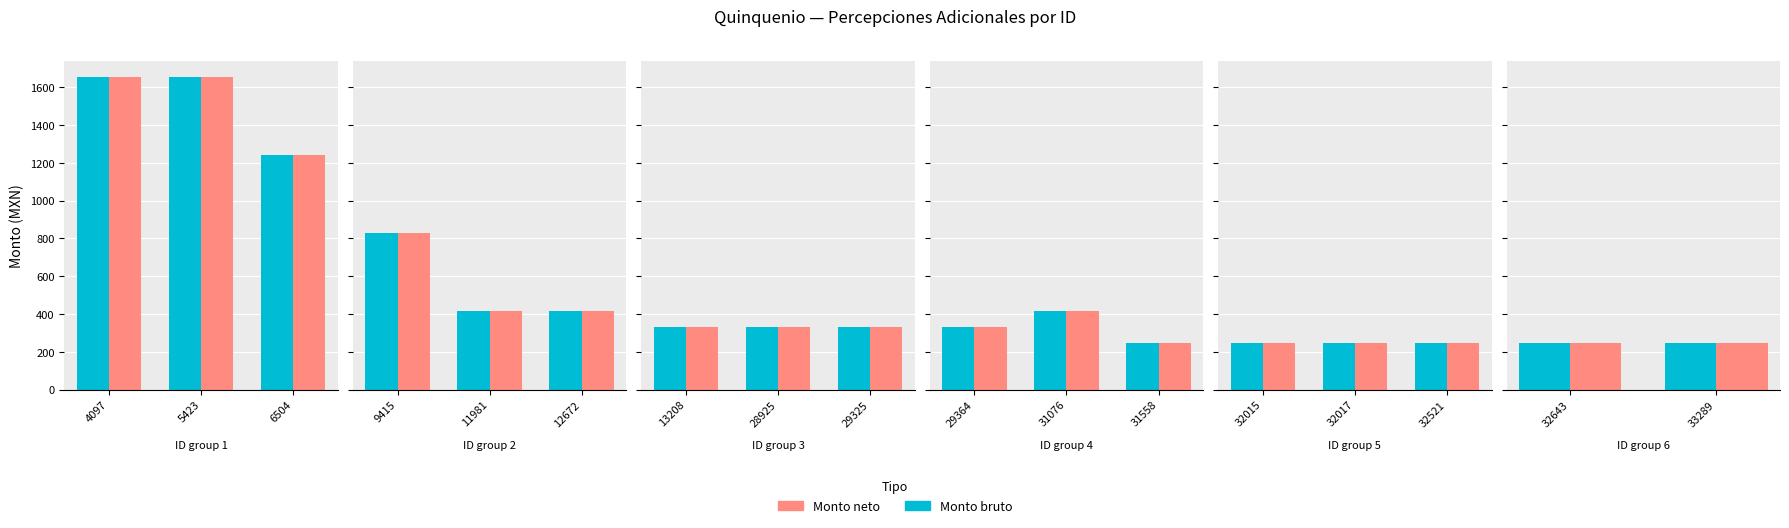

The Monto bruto series shows 64.0 at 31558. True or false?

False